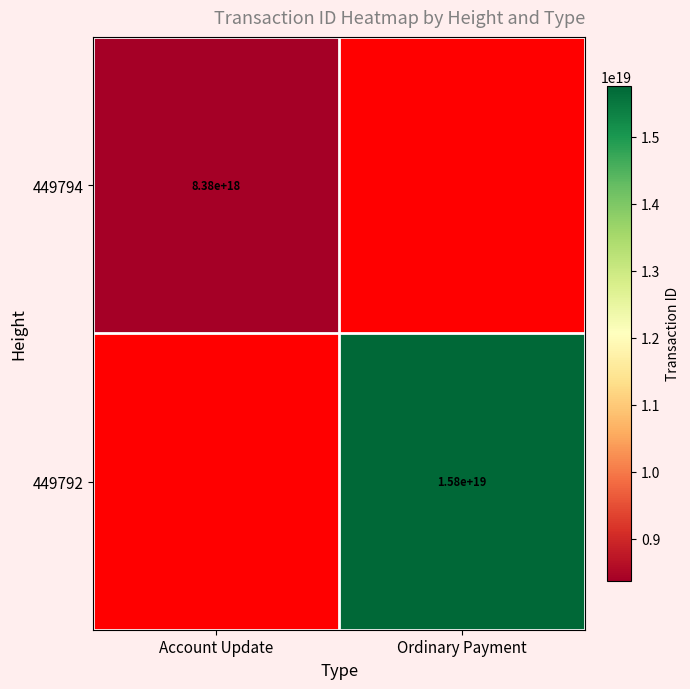

Is the value of 449792 at Ordinary Payment greater than the value of 449794 at Account Update?

Yes